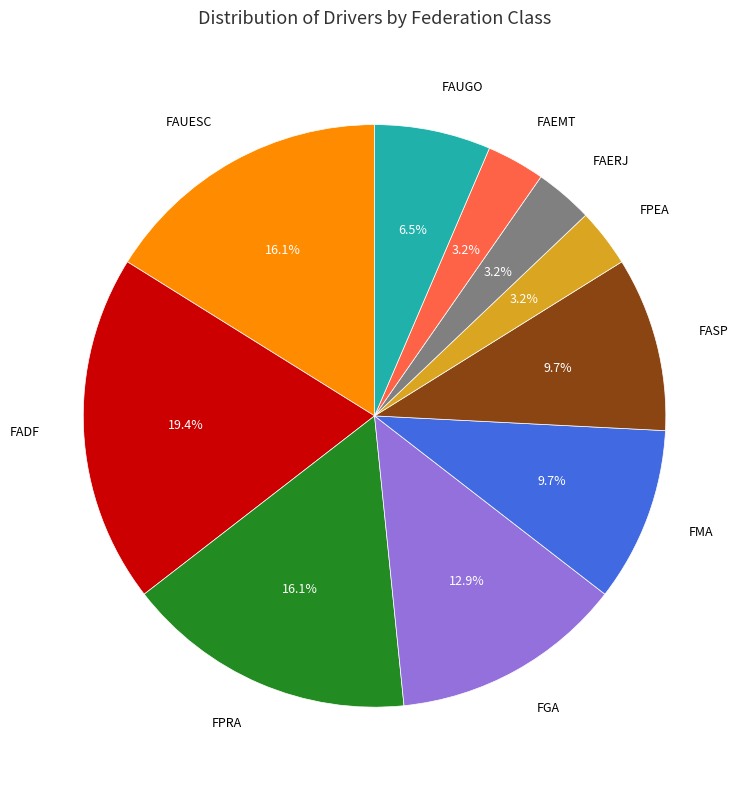

Is there a majority slice in this chart?

No